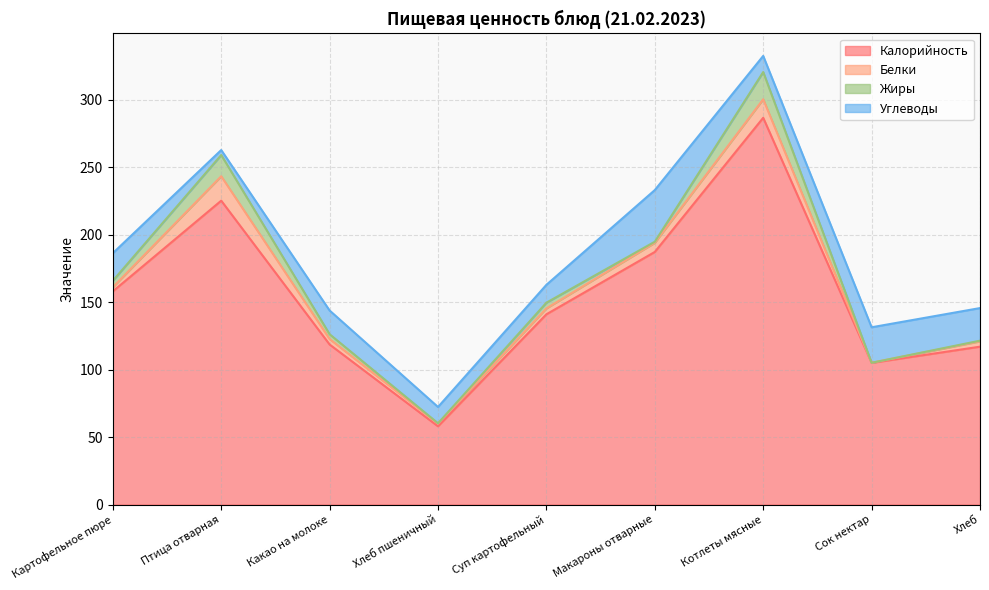

The value of Белки at Картофельное пюре is 3.1. True or false?

True